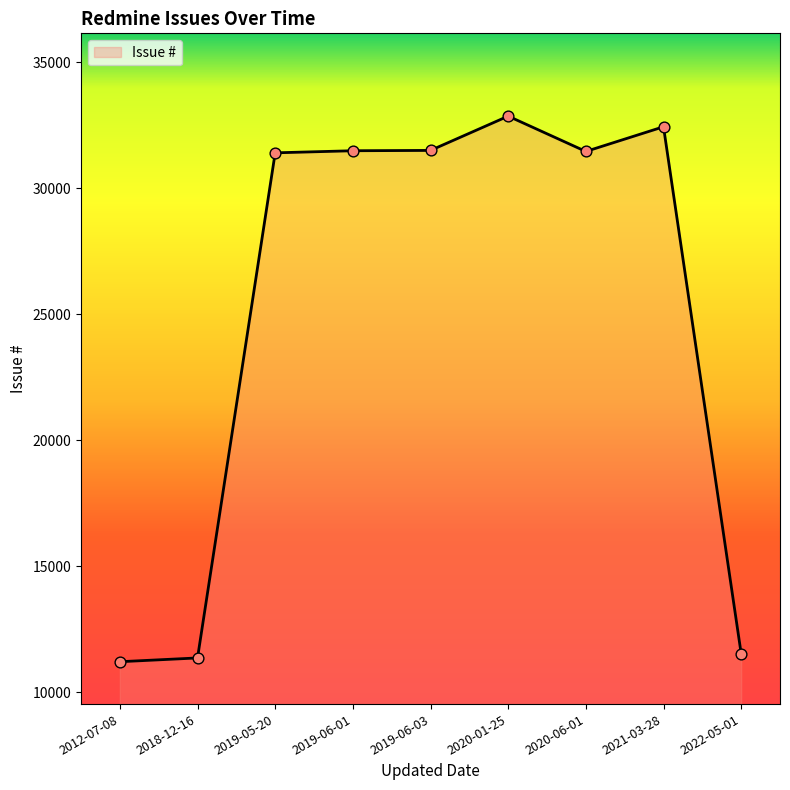

Approximately how many times larger is the value at 2018-12-16 compared to 2022-05-01?

1.0